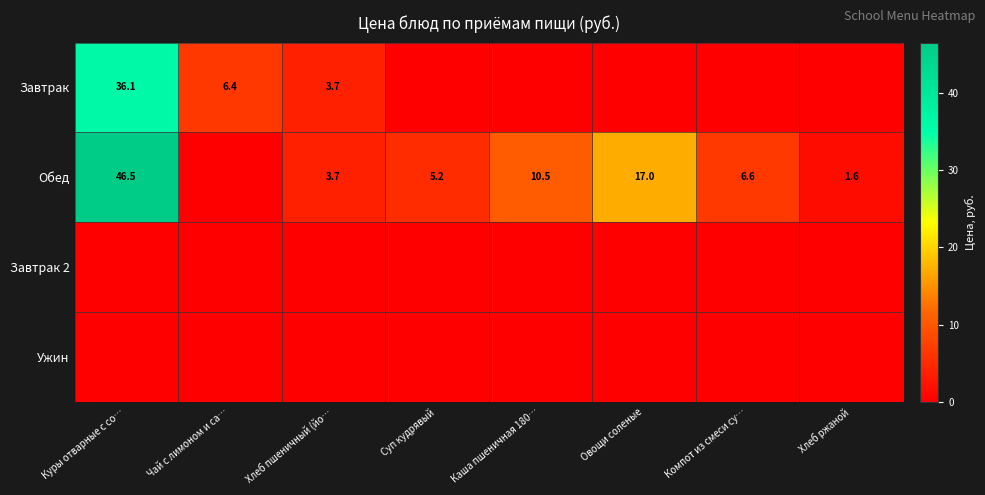

At how many categories does at least one series exceed 28?

1